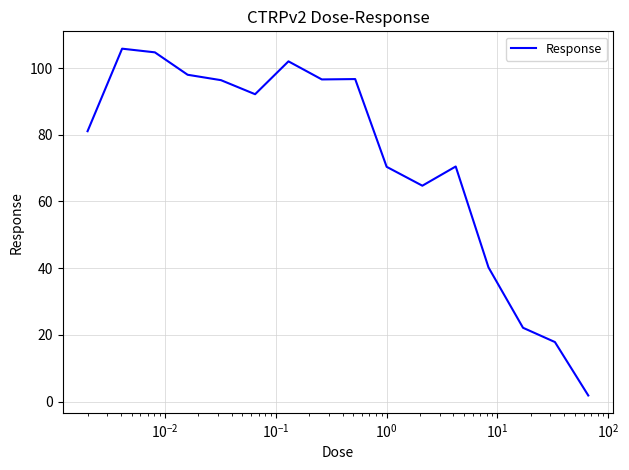

What is the greatest value displayed?

105.8